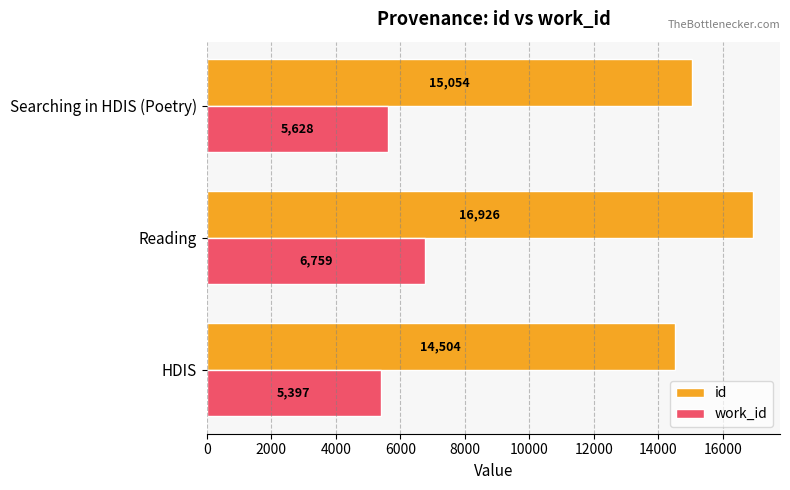

What is the sum of all id values?

46484.5